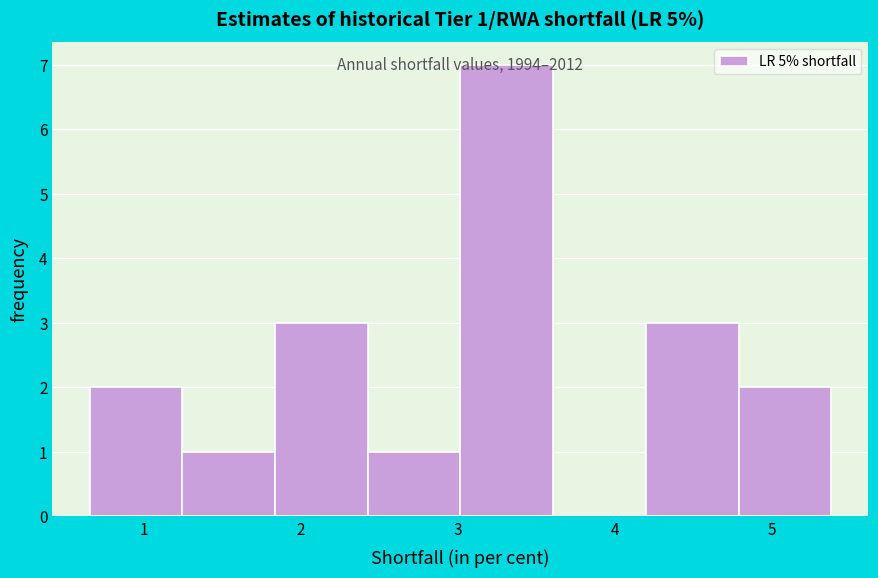

Over which range of the x-axis is the bar tallest?

3.0 to 3.6